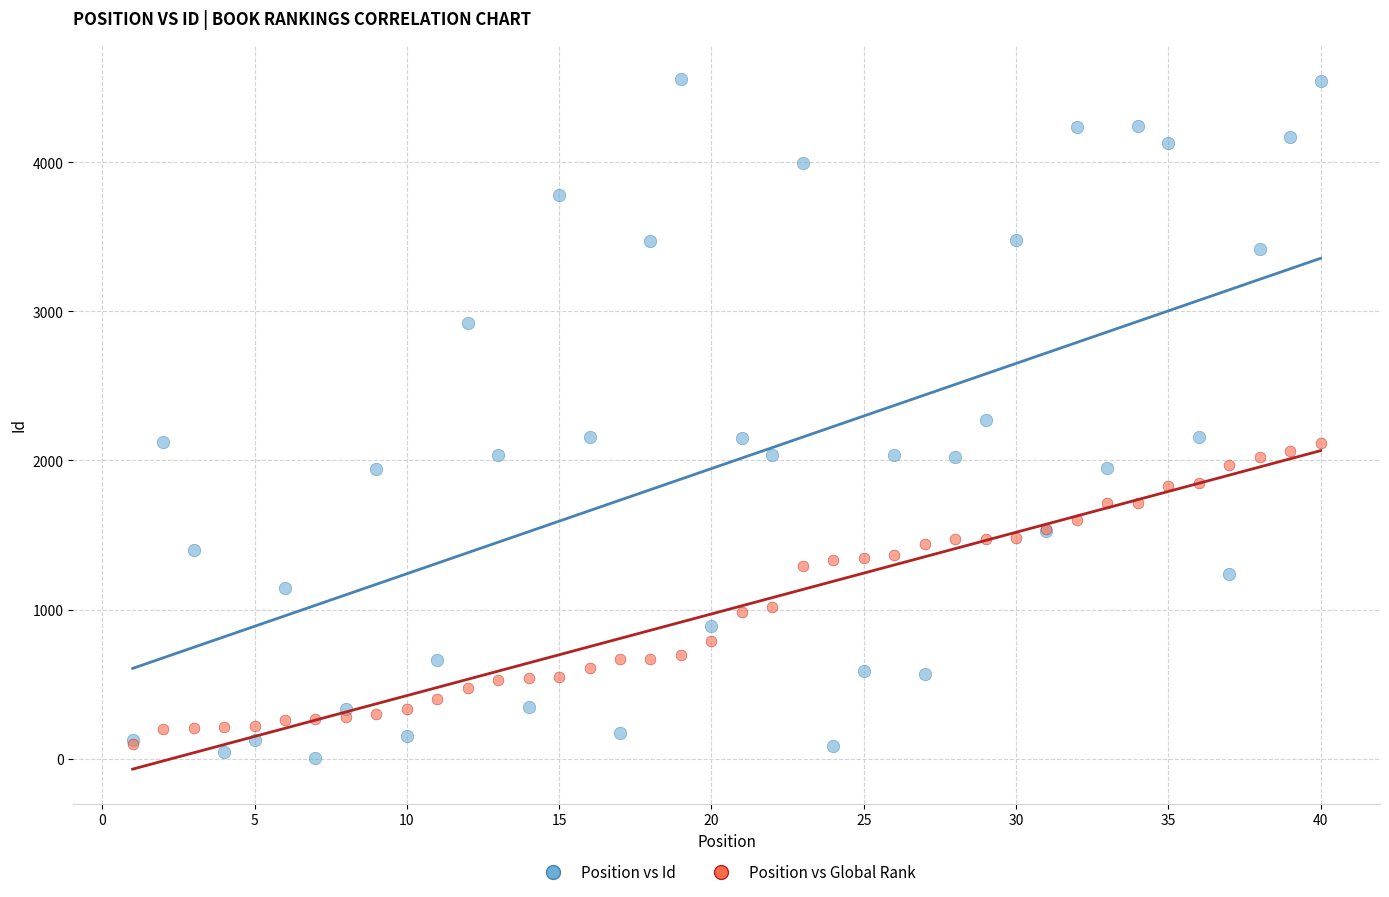

What are all the series names shown in the legend?

Position vs Id, Position vs Global Rank